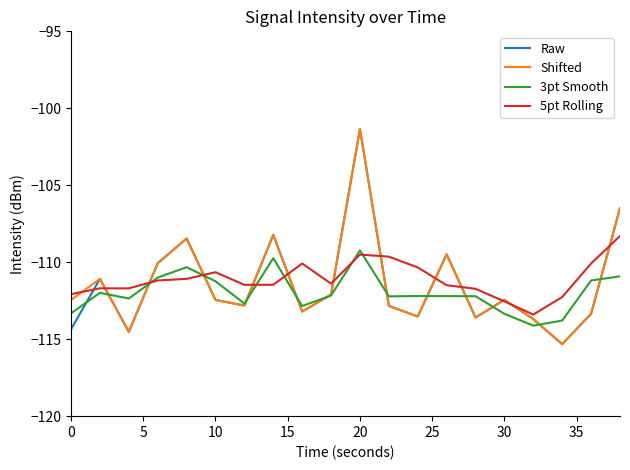

What is the maximum value shown in the chart?

-101.3